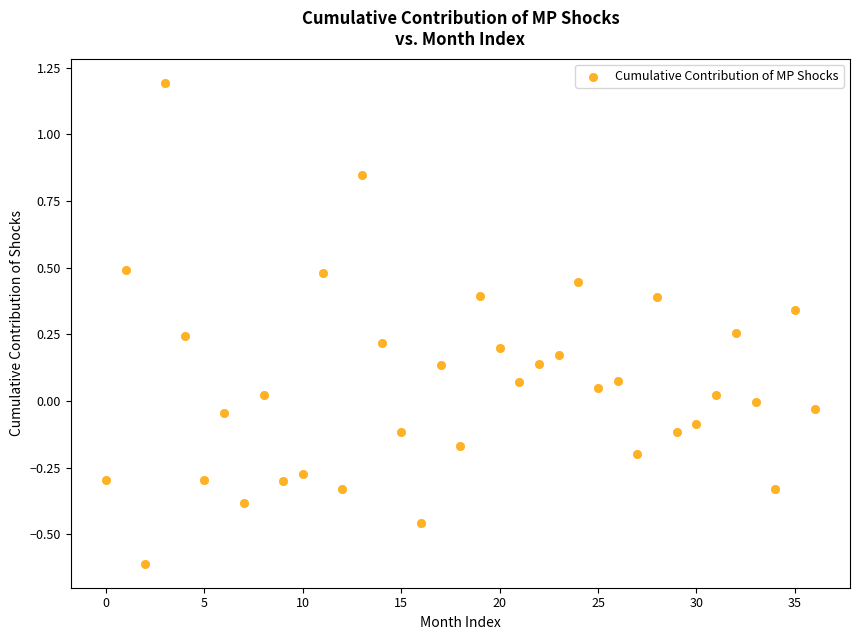

What is the range of Y values (max minus min)?

1.8